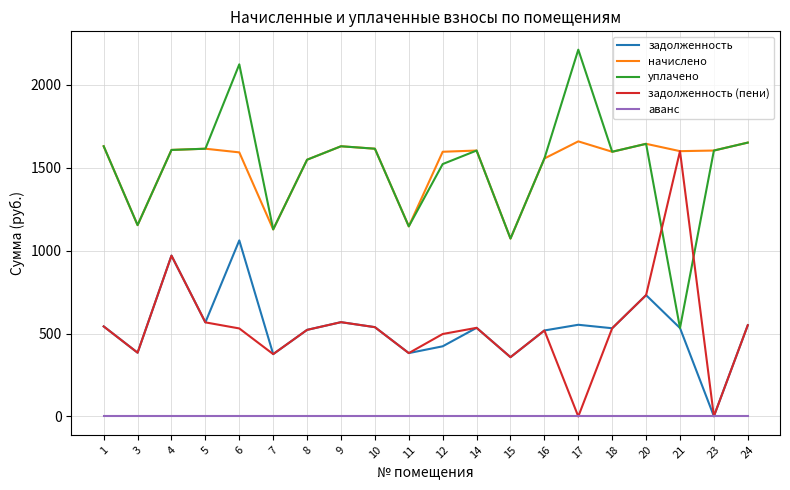

Count the number of categories in the chart.

20